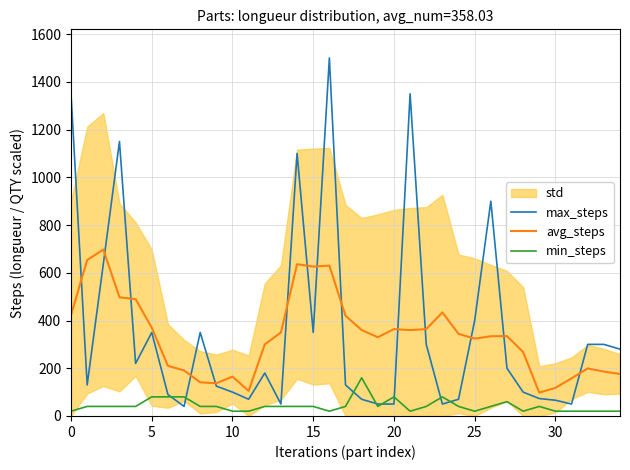

What is the lowest value of the avg_steps series?

97.8